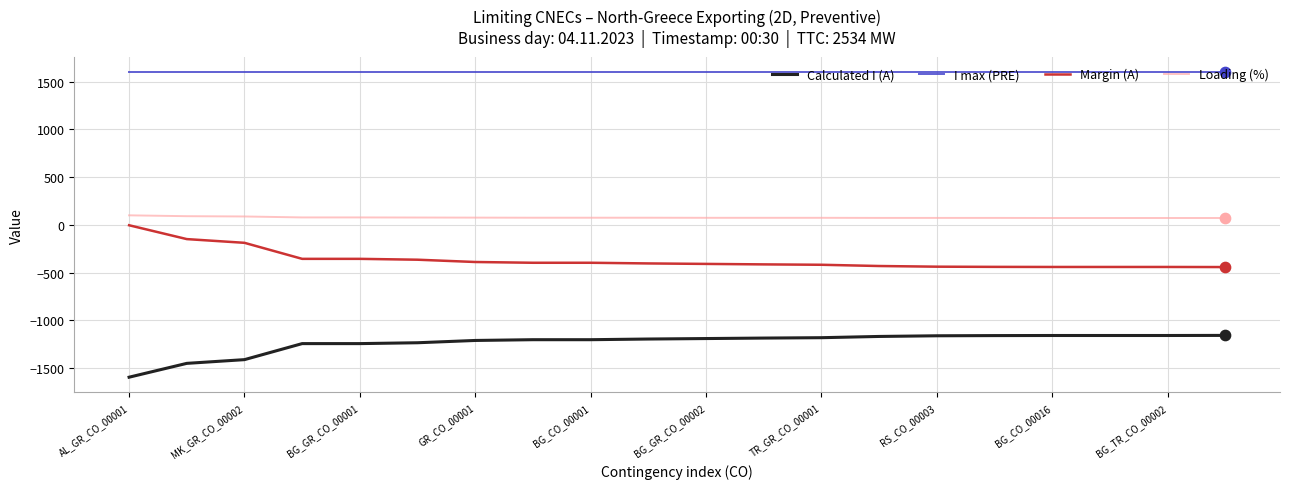

Which series has the largest total across all categories?

I max (PRE)